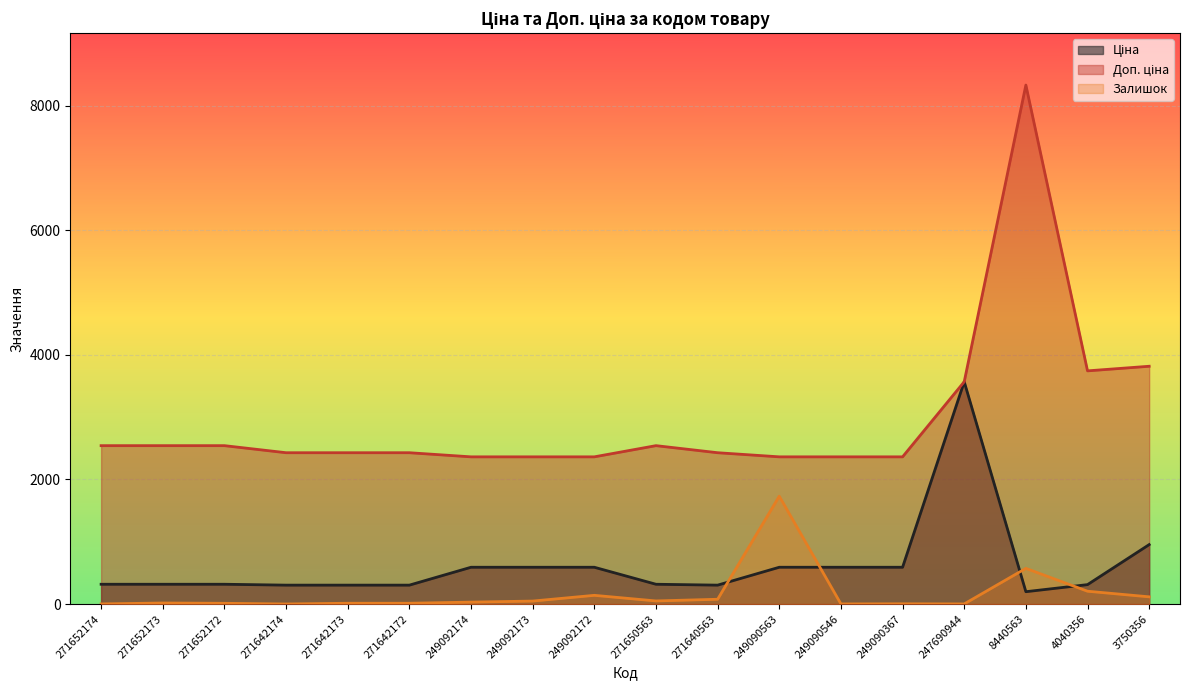

What is the difference between the highest and lowest values at 249092172?

2223.8